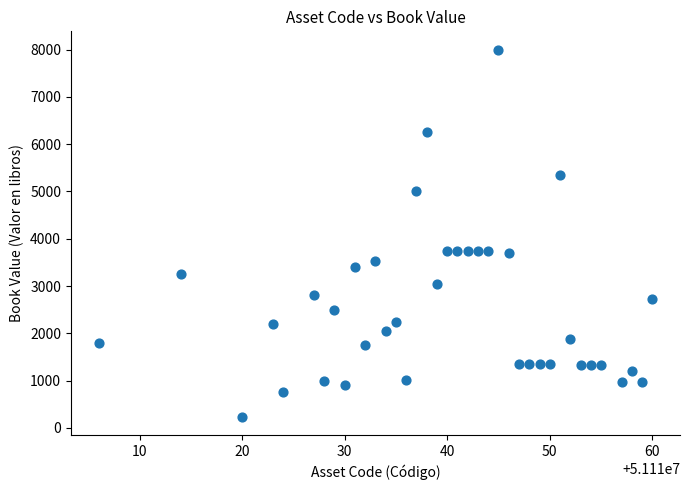

What is the range of X values (max minus min)?

54.0